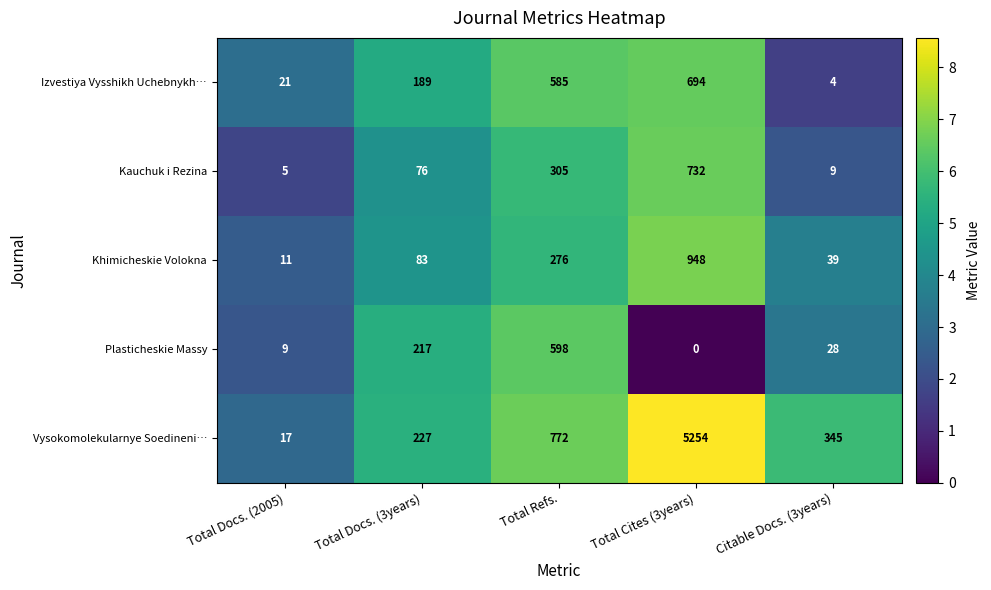

What is the lowest value of the Khimicheskie Volokna series?

11